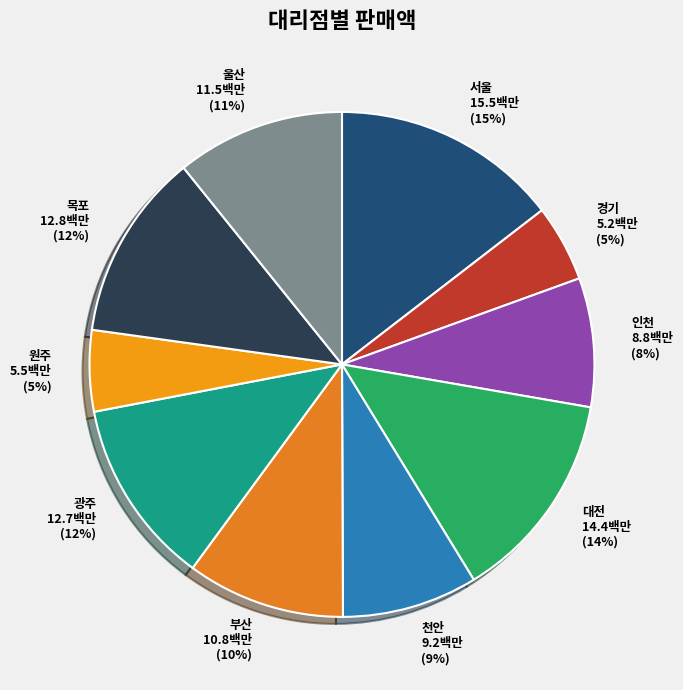

What is the ratio of the value at 인천 to the value at 대전?

0.6